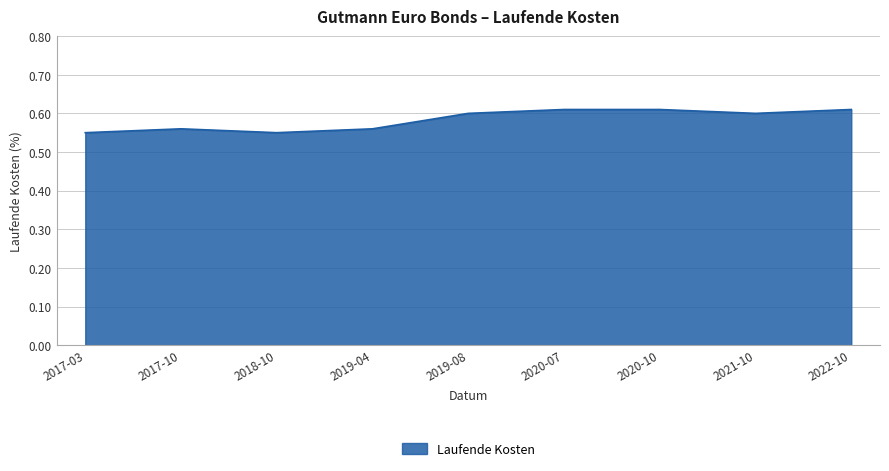

How many series are shown in this chart?

1